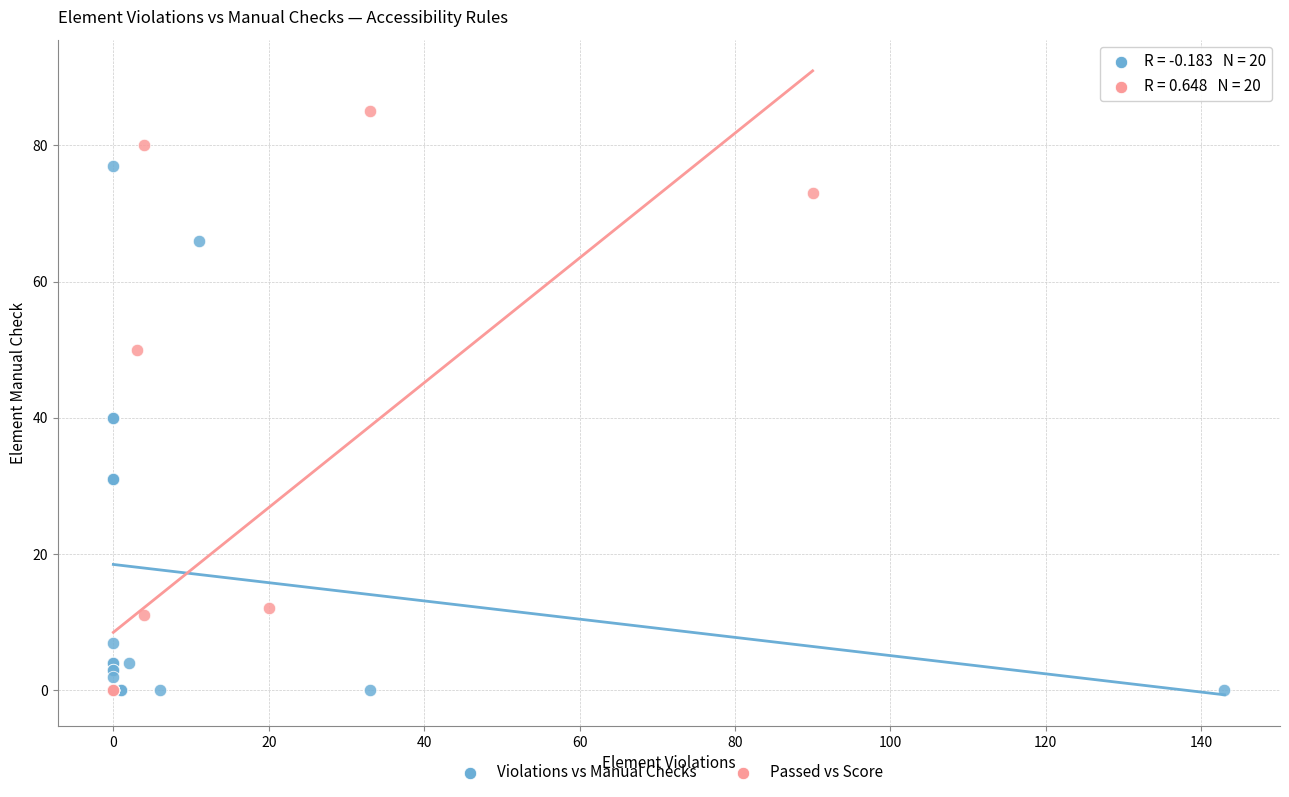

Which series contains the highest Y value?

Passed vs Score